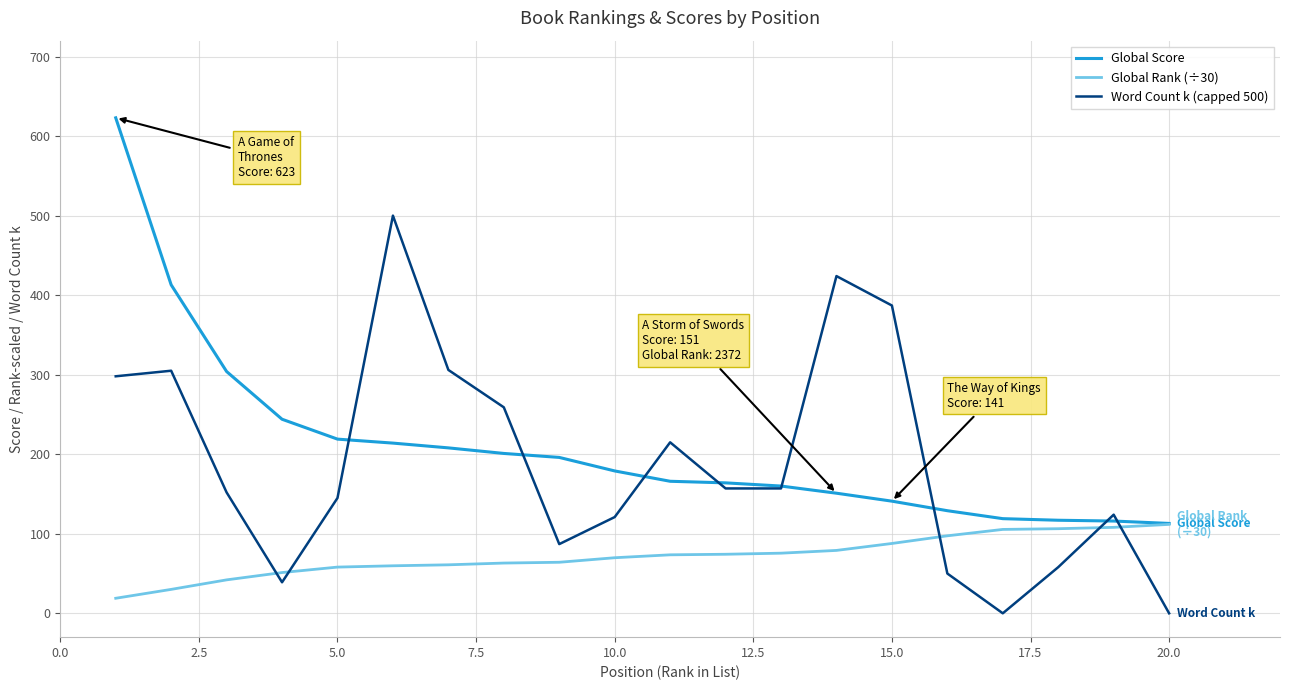

What is the sum of all Global Rank (÷30) values?

1437.6